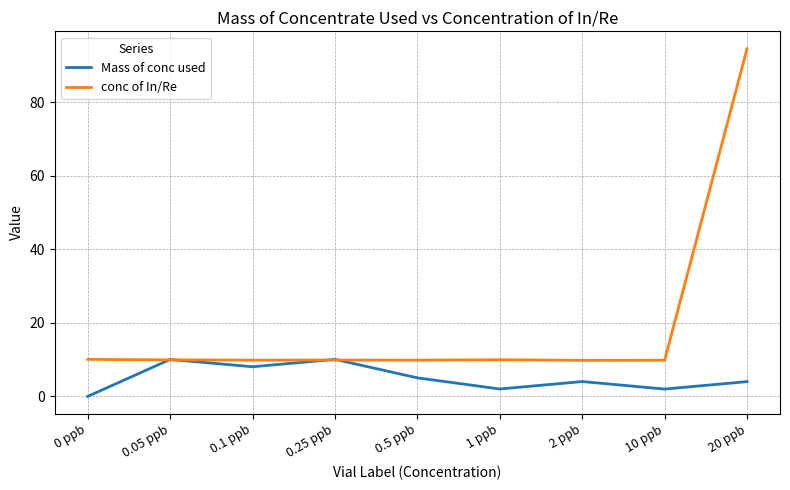

List the series in order of their overall mean, lowest first.

Mass of conc used, conc of In/Re